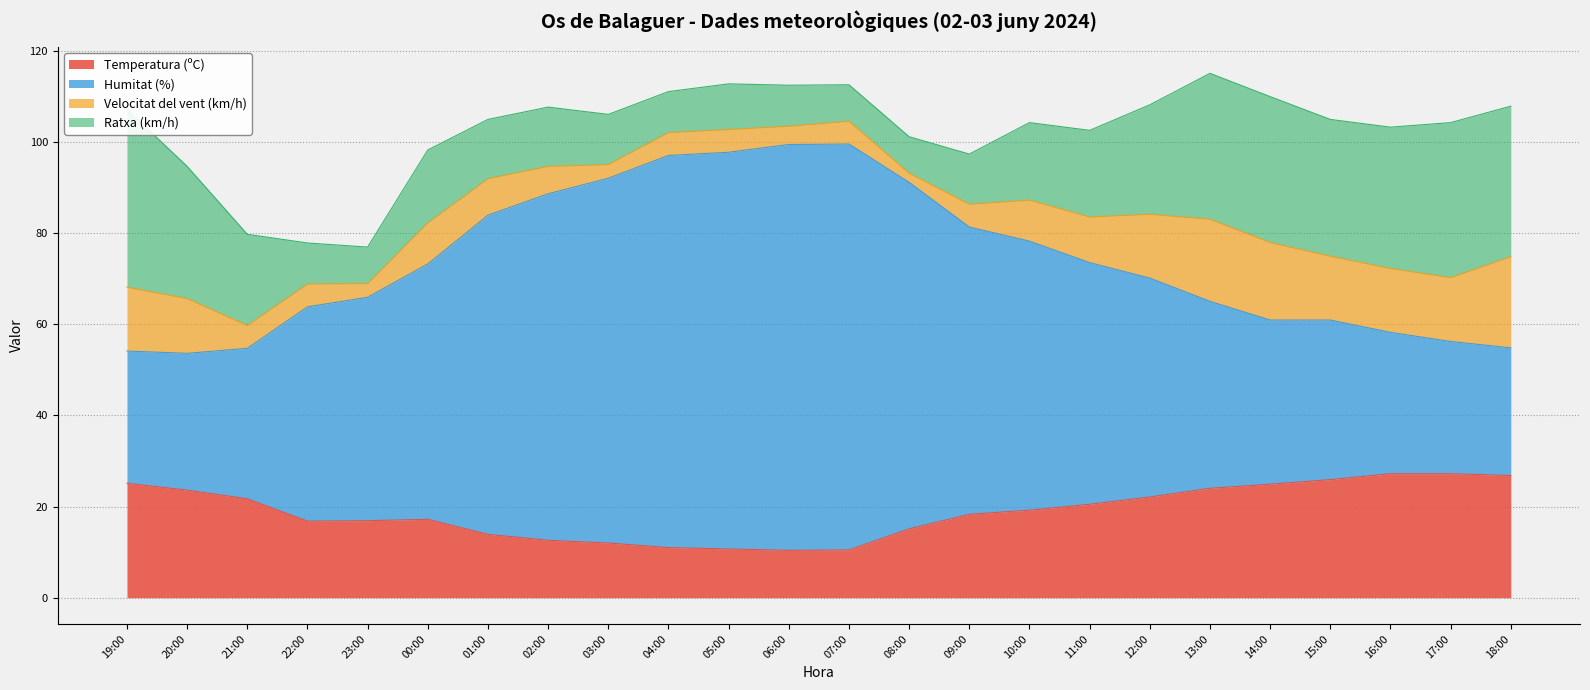

What is the highest value of the Temperatura (ºC) series?

27.2